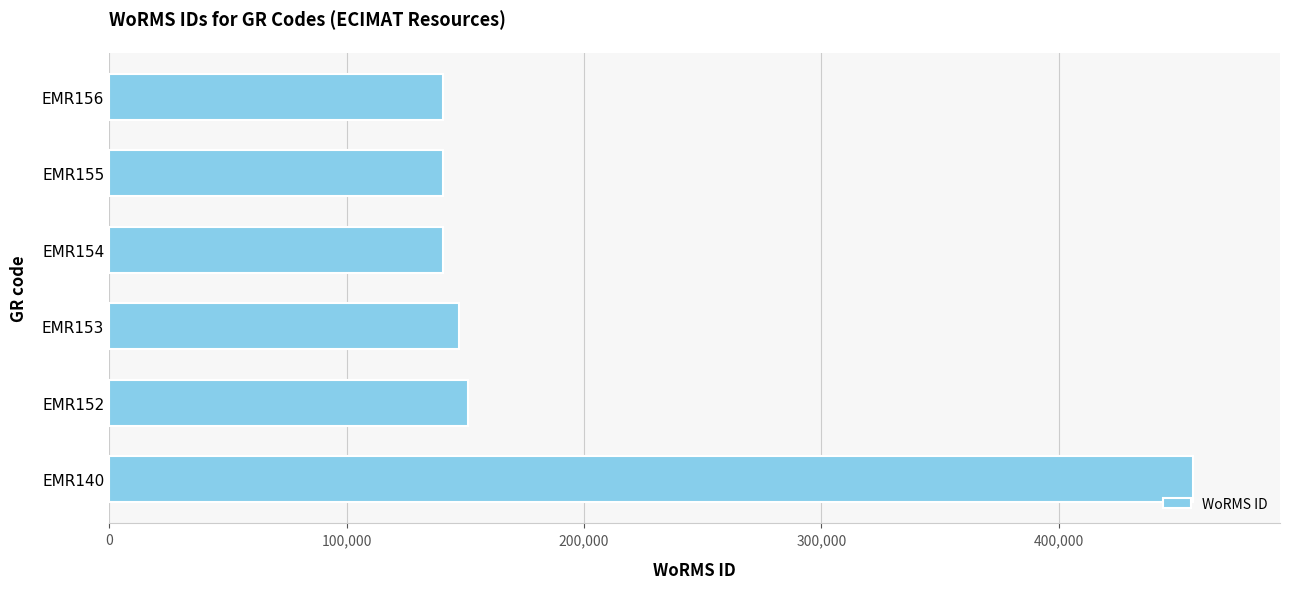

What is the difference between the maximum and minimum values?

315979